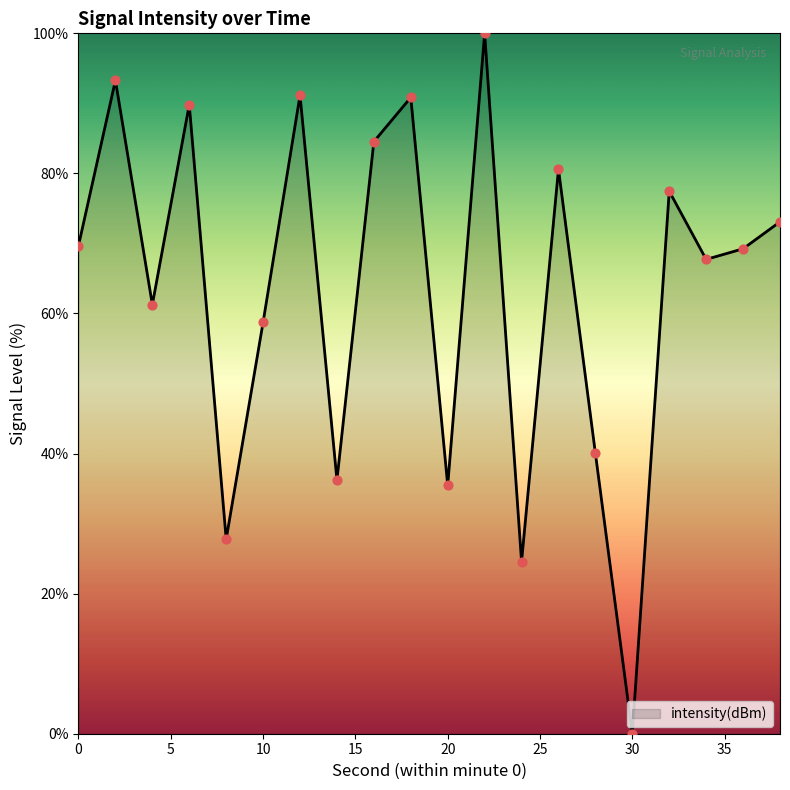

What is the difference between the maximum and minimum values?

100.0